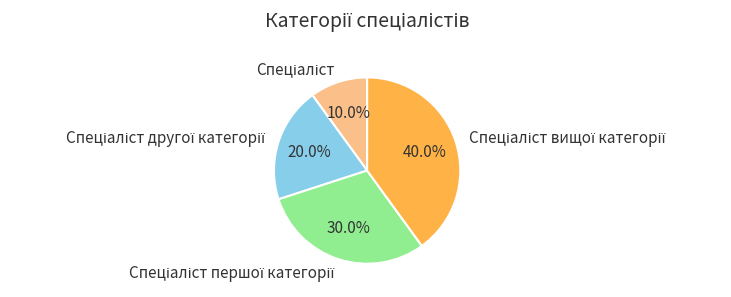

Does any single category account for the majority?

No